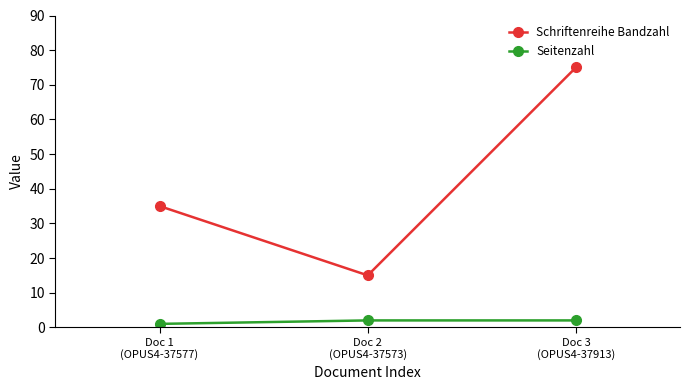

What are all the series names shown in the legend?

Schriftenreihe Bandzahl, Seitenzahl